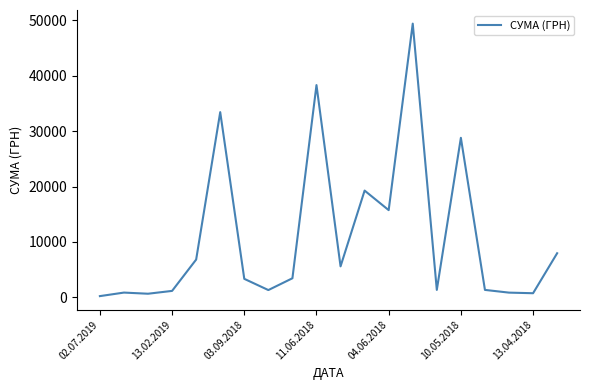

What is the greatest value displayed?

49403.3